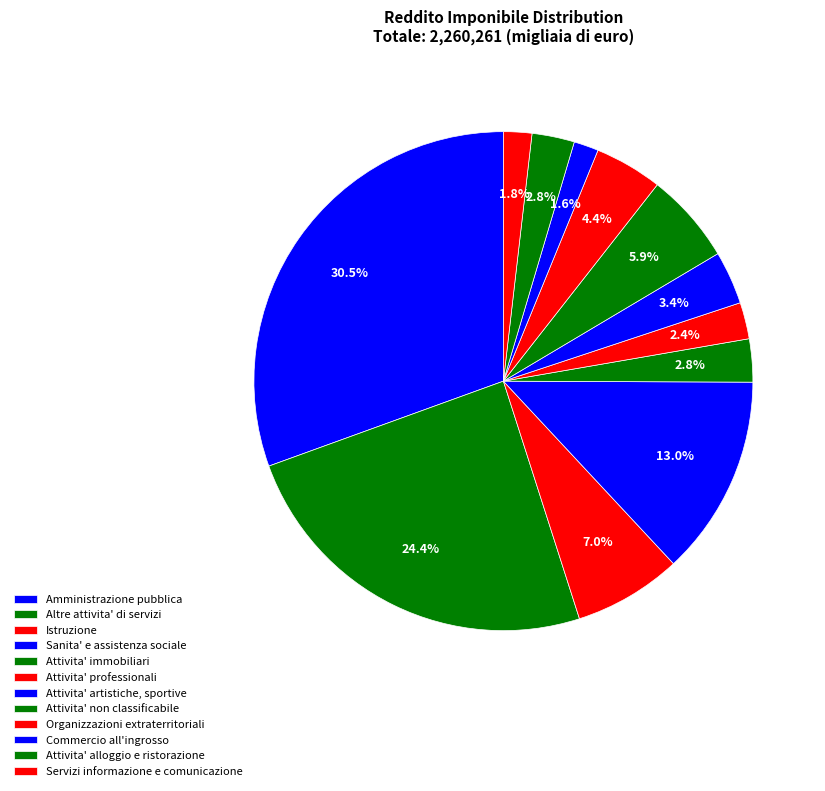

Which slice is the largest?

Amministrazione pubblica